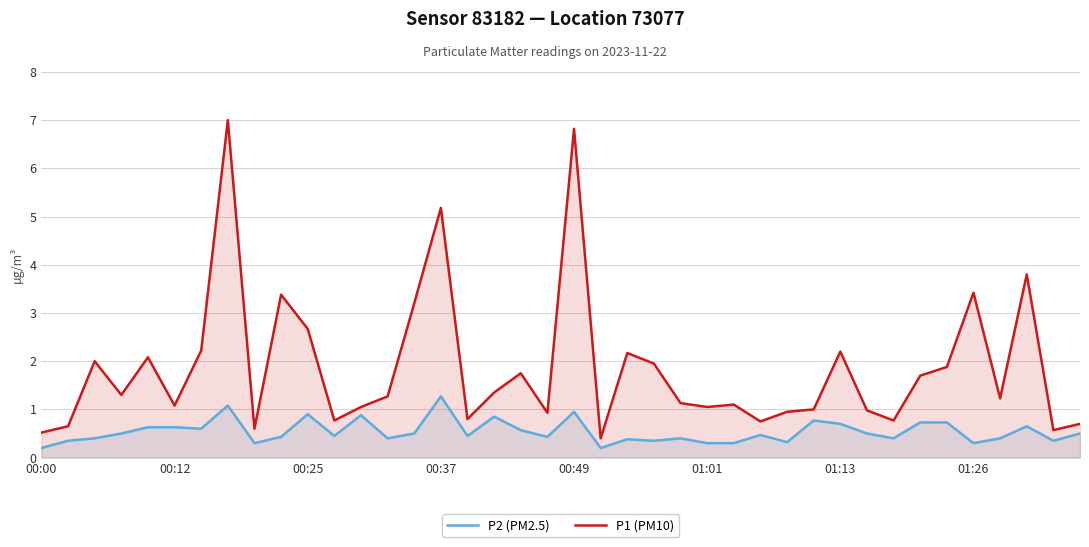

What is the smallest value displayed?

0.2